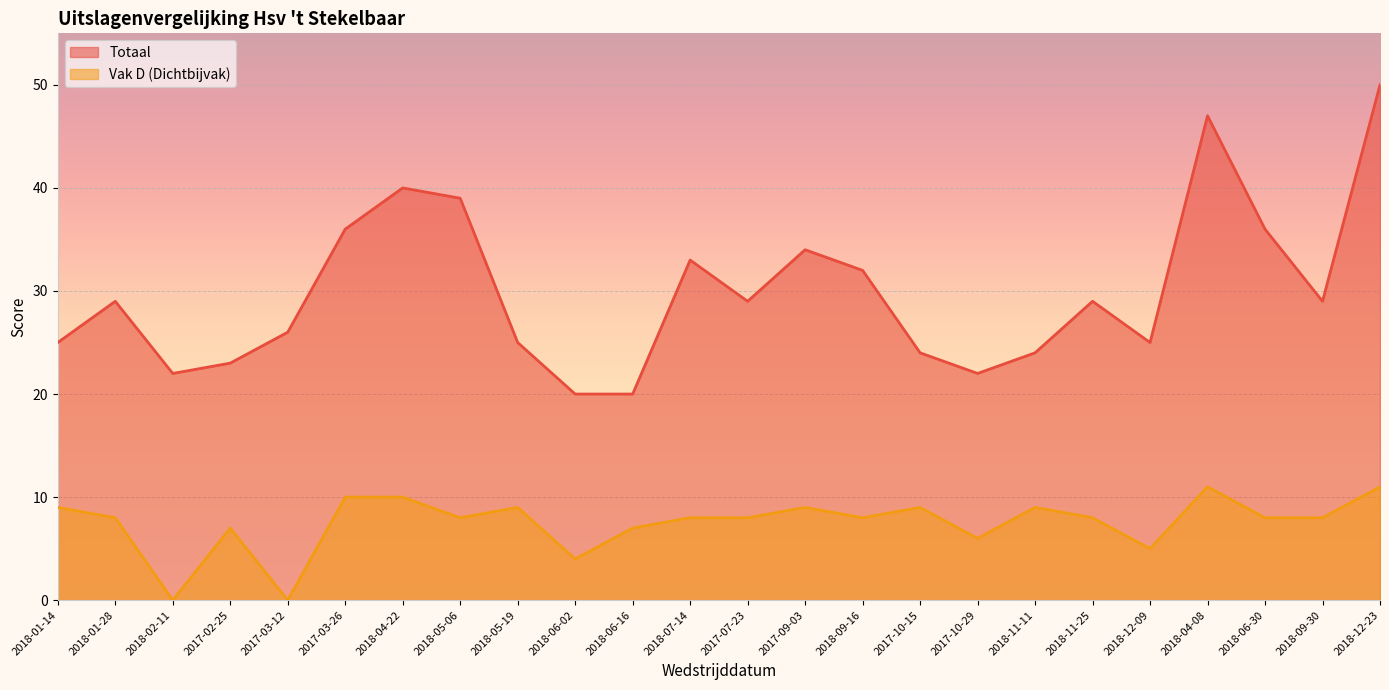

At which label does Totaal first exceed 29?

2017-03-26